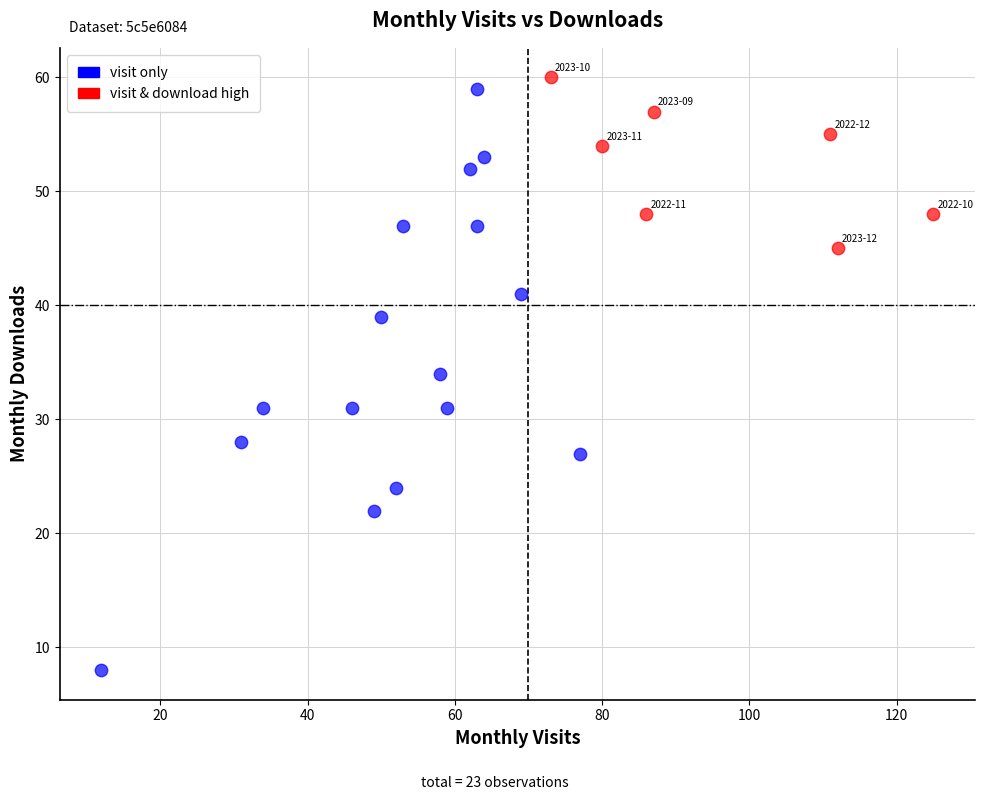

What are all the series names shown in the legend?

visit only, visit & download high